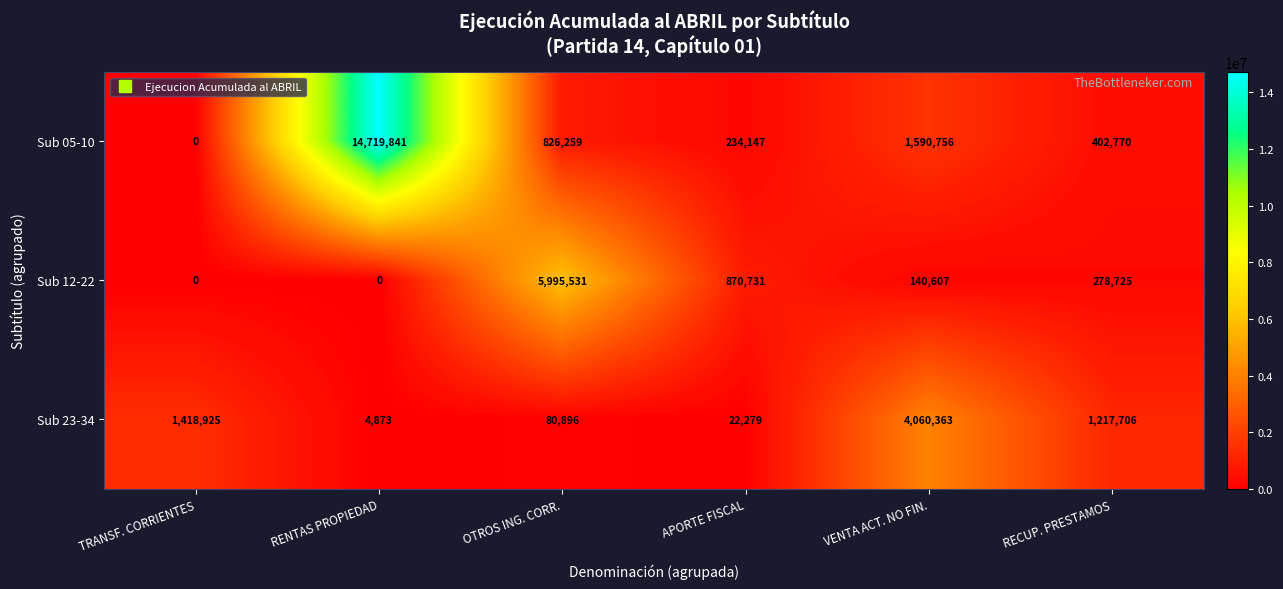

What is the sum of all Sub 05-10 values?

17773773